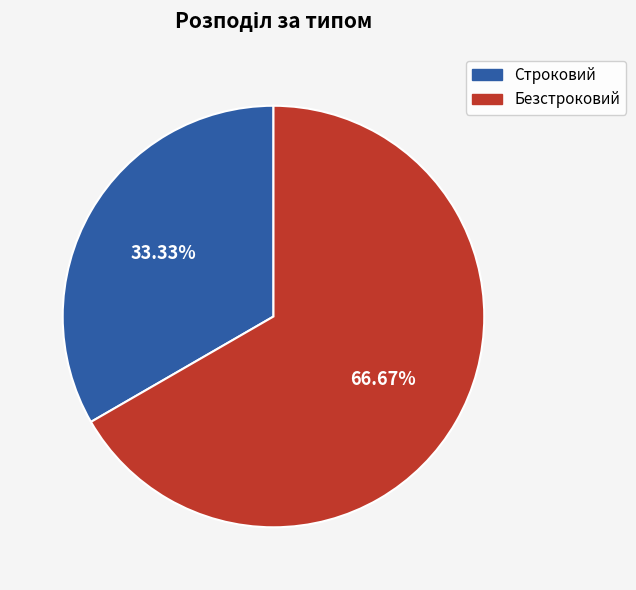

Which slice is the largest?

Безстроковий